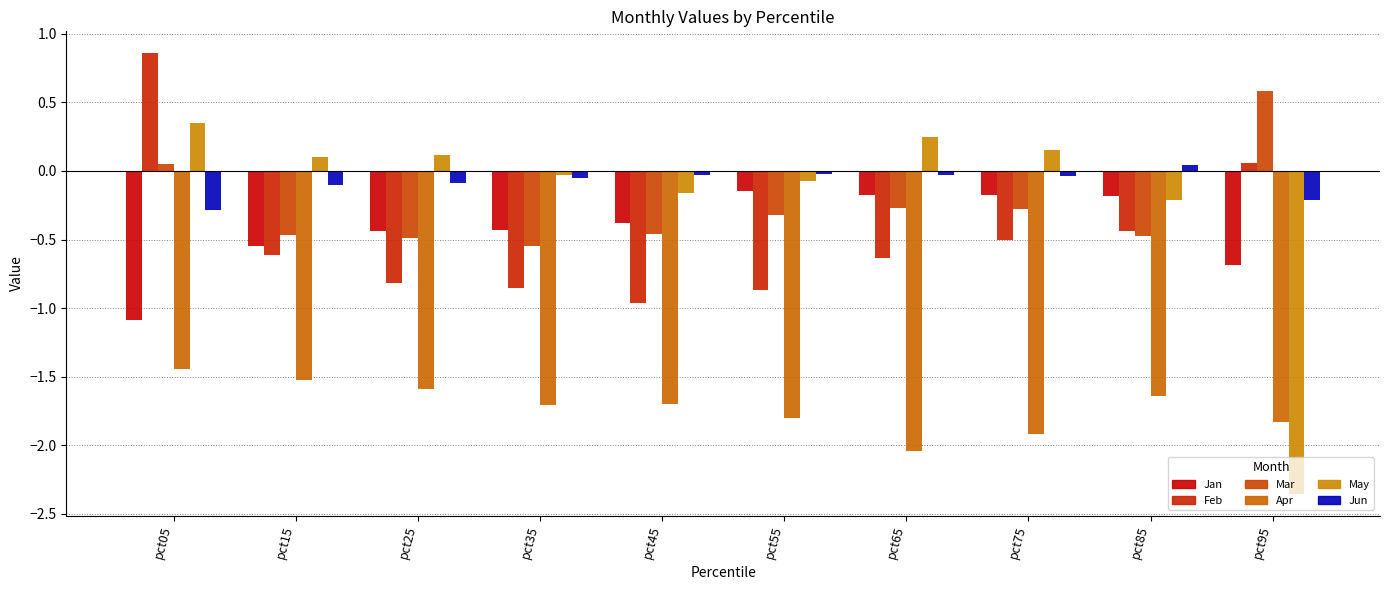

What is the value of the Feb bar at the 3rd from the left?

-0.8